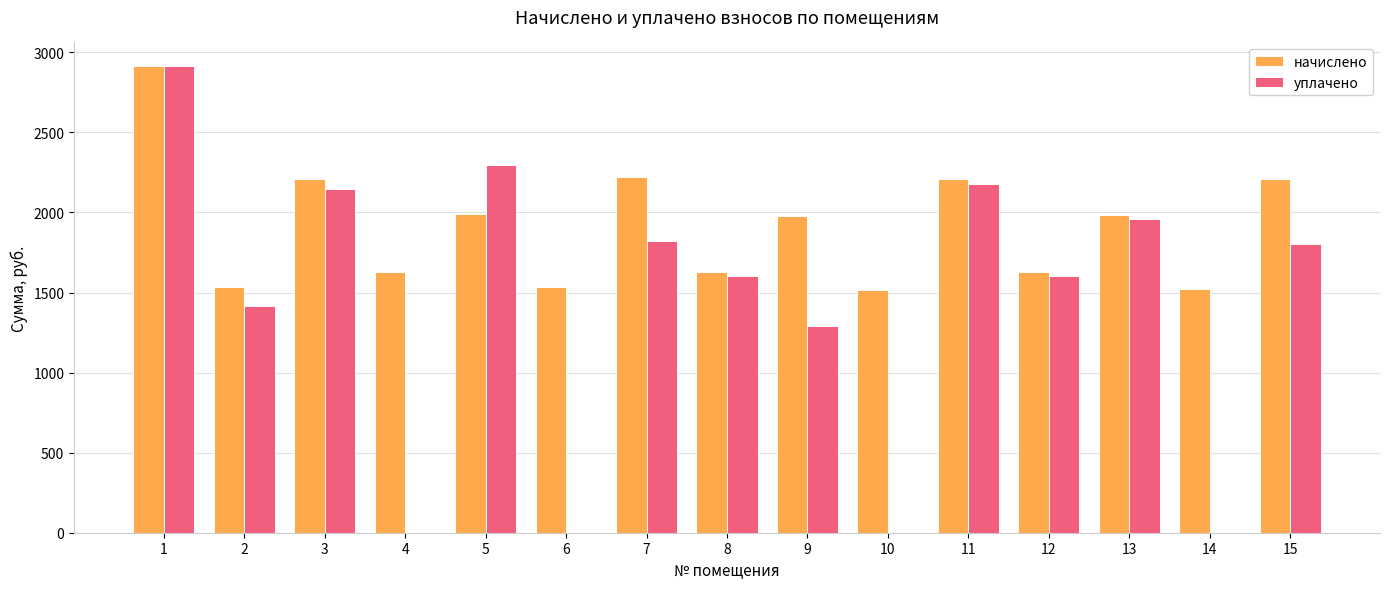

What is the total value across all series at 4?

1628.6